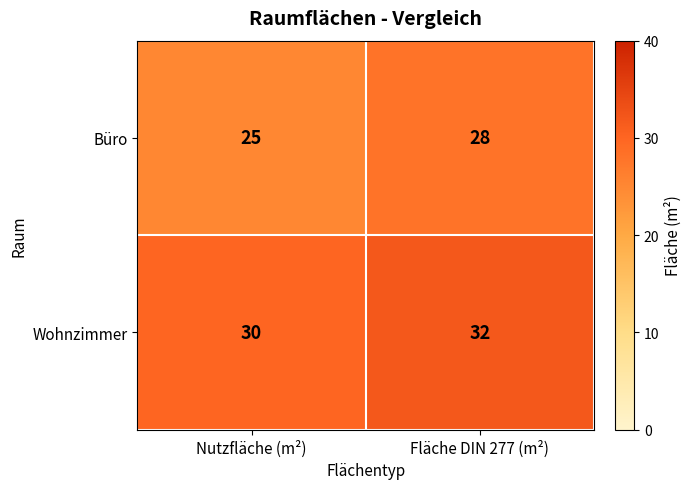

What is the maximum value shown in the chart?

32